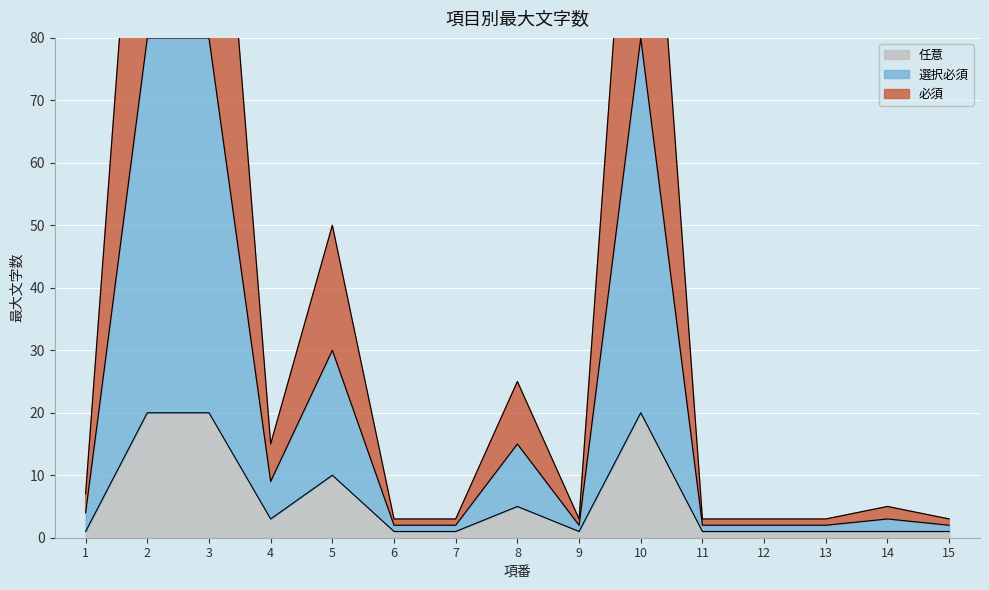

True or false: 任意 and 必須 intersect in this chart.

False